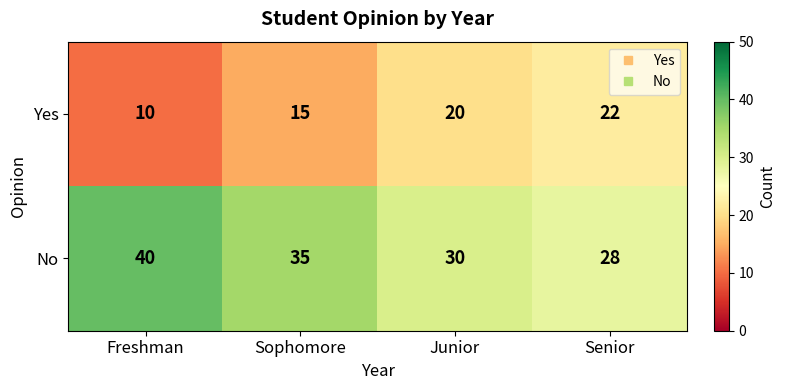

What is the total value across all series at Senior?

50